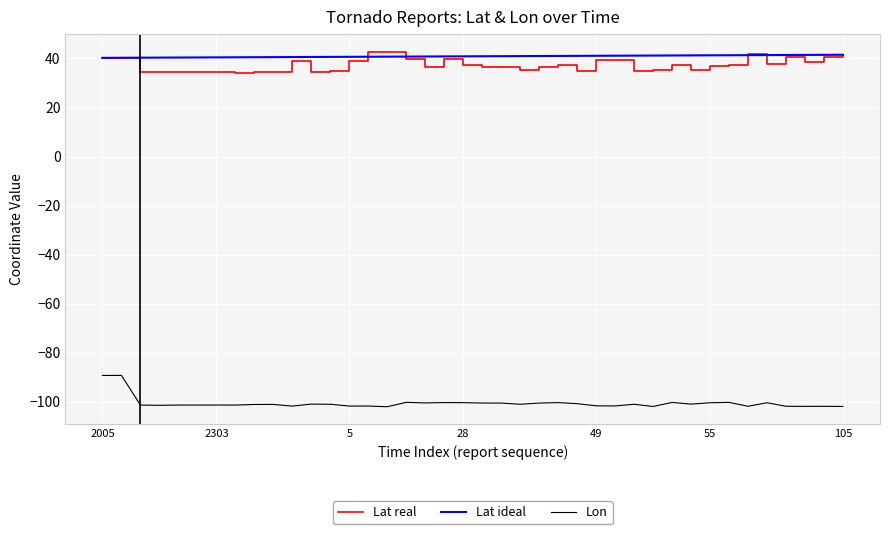

What is the maximum value shown in the chart?

42.7